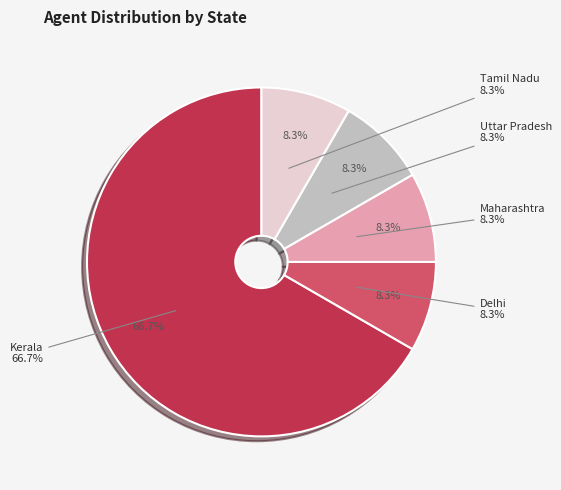

Is it true that Maharashtra is 15% of the pie?

False